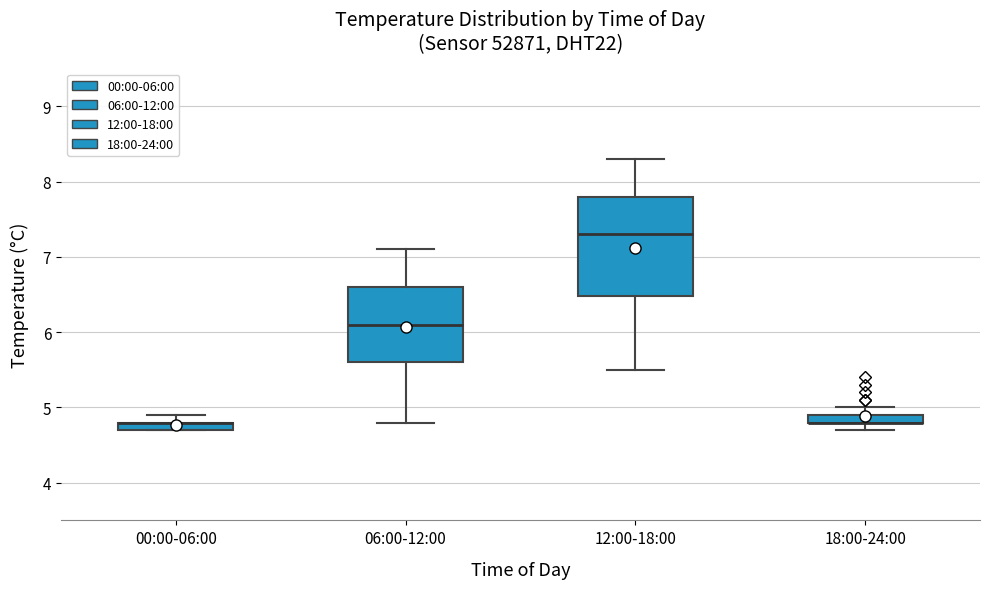

Where does the upper whisker of the box for 12:00-18:00 end on the y-axis? The values are not printed on the chart, so give them approximately, as read against the axis.

8.3